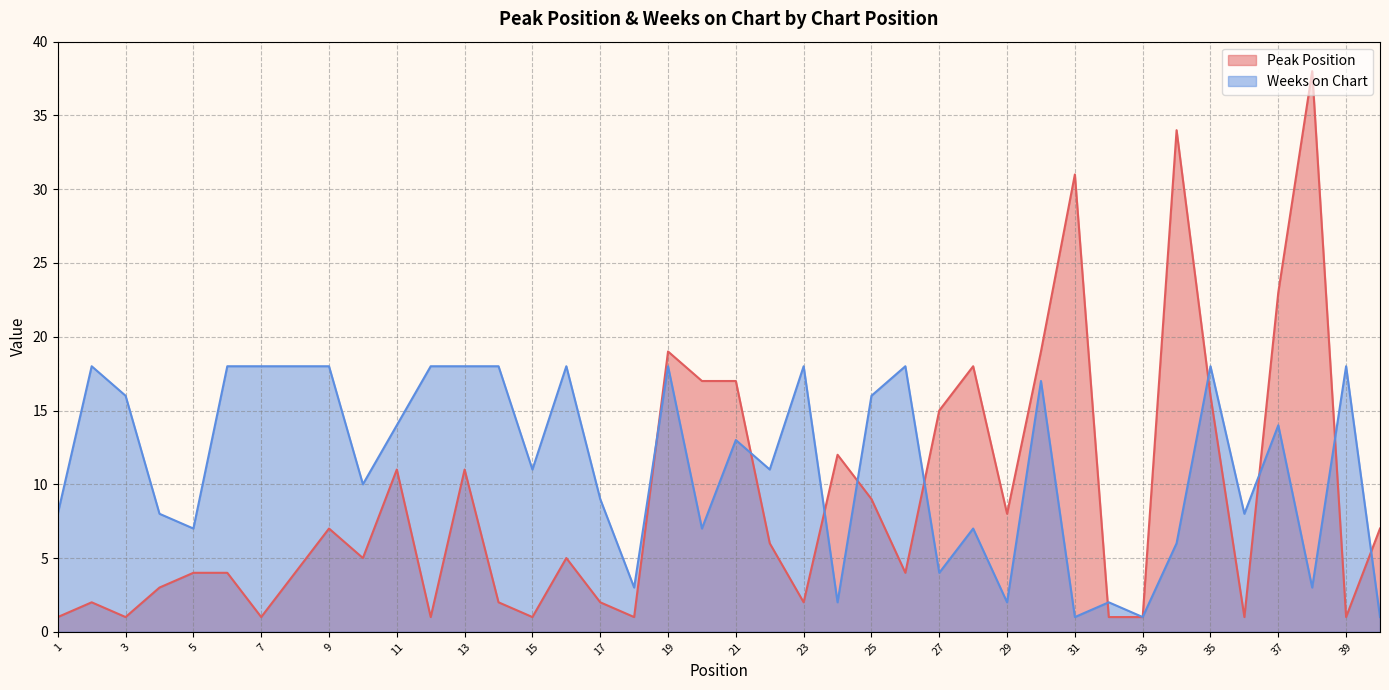

What is the minimum value for Weeks on Chart?

1